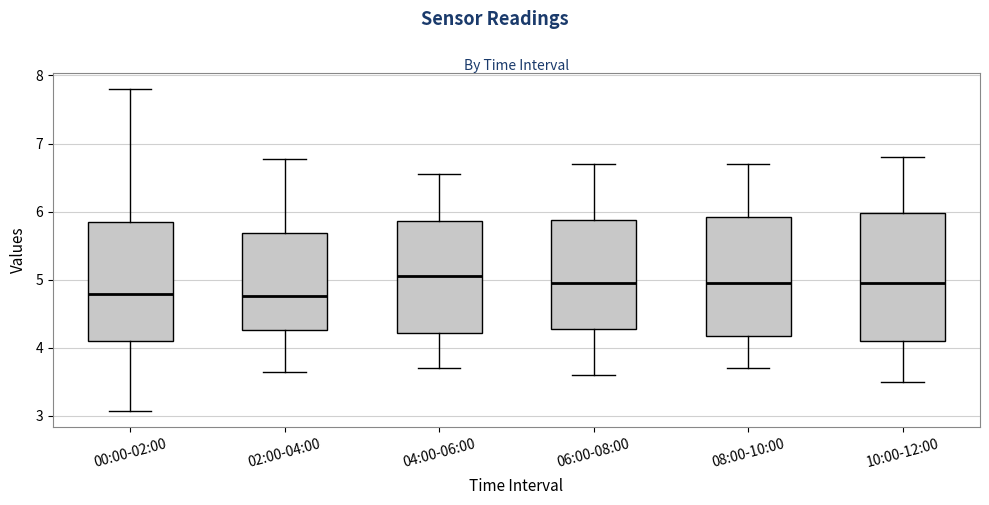

Comparing the boxes themselves (not the whiskers), which one is the tallest?

10:00-12:00